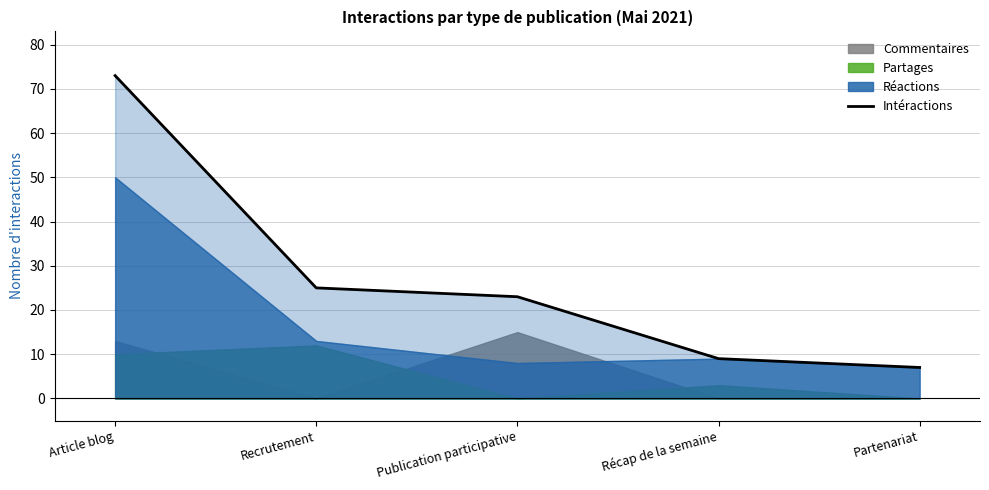

What is the sum of all values?

137